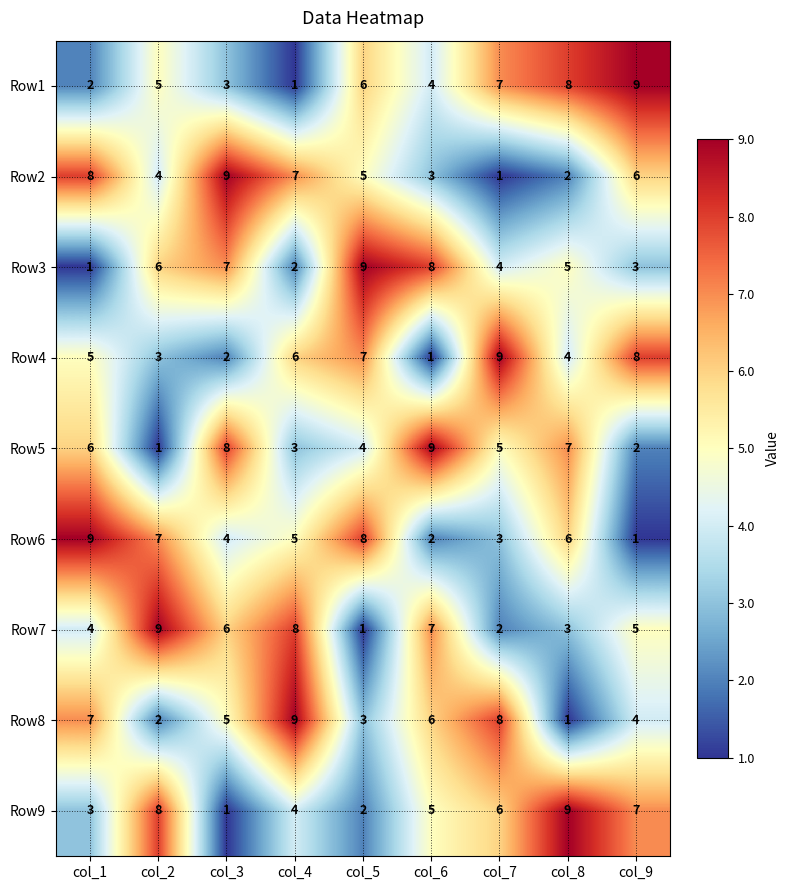

What is the highest value of the Row9 series?

9